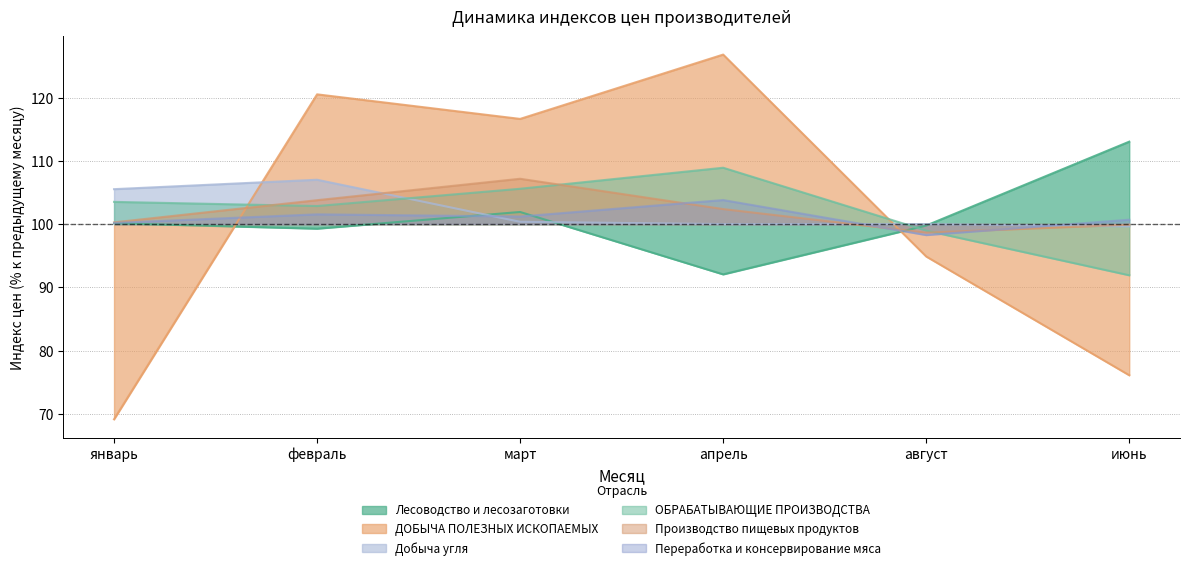

Reading left to right, what are all the values shown in this chart?

январь: Лесоводство и лесозаготовки=100.1	ДОБЫЧА ПОЛЕЗНЫХ ИСКОПАЕМЫХ=69.2	Добыча угля=105.5	ОБРАБАТЫВАЮЩИЕ ПРОИЗВОДСТВА=103.5	Производство пищевых продуктов=100.3	Переработка и консервирование мяса=100.2
февраль: Лесоводство и лесозаготовки=99.3	ДОБЫЧА ПОЛЕЗНЫХ ИСКОПАЕМЫХ=120.5	Добыча угля=107.0	ОБРАБАТЫВАЮЩИЕ ПРОИЗВОДСТВА=102.9	Производство пищевых продуктов=103.8	Переработка и консервирование мяса=101.5
март: Лесоводство и лесозаготовки=101.9	ДОБЫЧА ПОЛЕЗНЫХ ИСКОПАЕМЫХ=116.6	Добыча угля=100.4	ОБРАБАТЫВАЮЩИЕ ПРОИЗВОДСТВА=105.6	Производство пищевых продуктов=107.2	Переработка и консервирование мяса=101.2
апрель: Лесоводство и лесозаготовки=92.1	ДОБЫЧА ПОЛЕЗНЫХ ИСКОПАЕМЫХ=126.8	Добыча угля=100.0	ОБРАБАТЫВАЮЩИЕ ПРОИЗВОДСТВА=108.9	Производство пищевых продуктов=102.4	Переработка и консервирование мяса=103.8
август: Лесоводство и лесозаготовки=99.8	ДОБЫЧА ПОЛЕЗНЫХ ИСКОПАЕМЫХ=94.9	Добыча угля=100.0	ОБРАБАТЫВАЮЩИЕ ПРОИЗВОДСТВА=99.0	Производство пищевых продуктов=98.6	Переработка и консервирование мяса=98.3
июнь: Лесоводство и лесозаготовки=113.0	ДОБЫЧА ПОЛЕЗНЫХ ИСКОПАЕМЫХ=76.1	Добыча угля=99.6	ОБРАБАТЫВАЮЩИЕ ПРОИЗВОДСТВА=91.9	Производство пищевых продуктов=99.9	Переработка и консервирование мяса=100.7